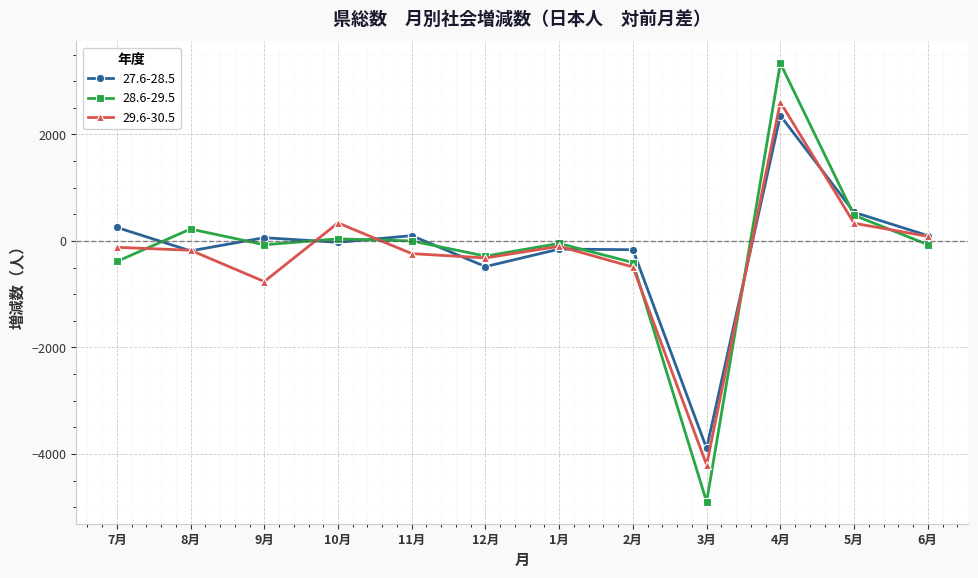

The value of 29.6-30.5 at 12月 is -319. True or false?

True